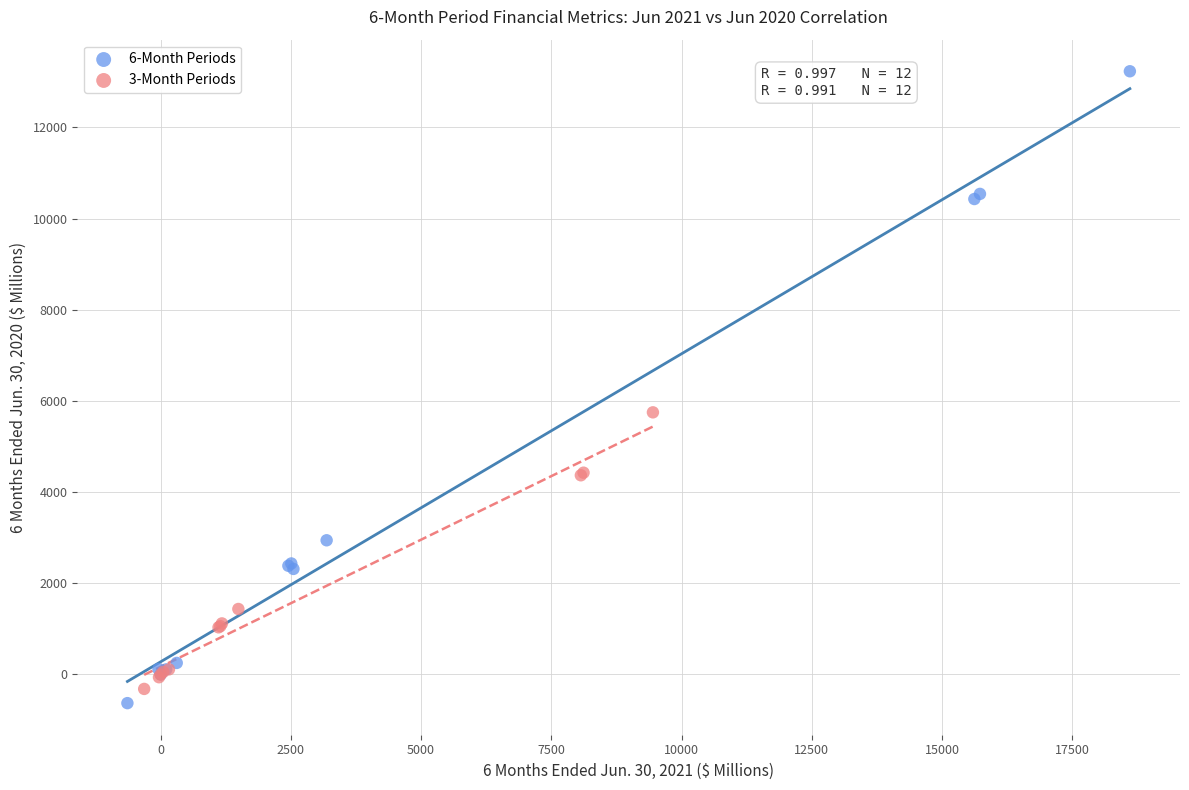

Which series has the widest spread of Y values?

6-Month Periods